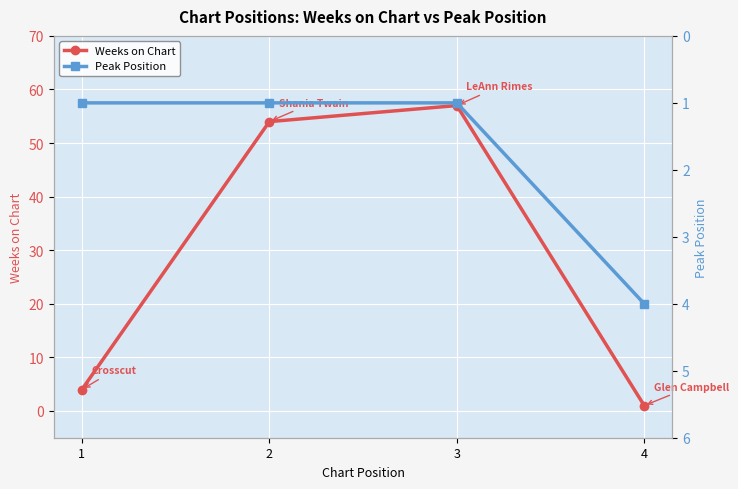

At which category does Weeks on Chart reach its first local peak?

3